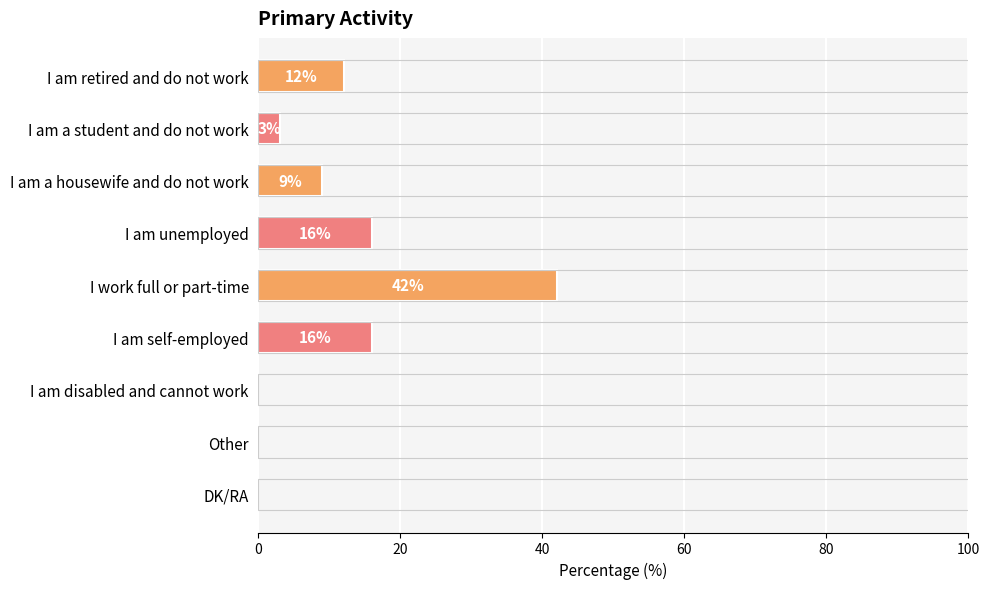

What is the maximum value shown in the chart?

42